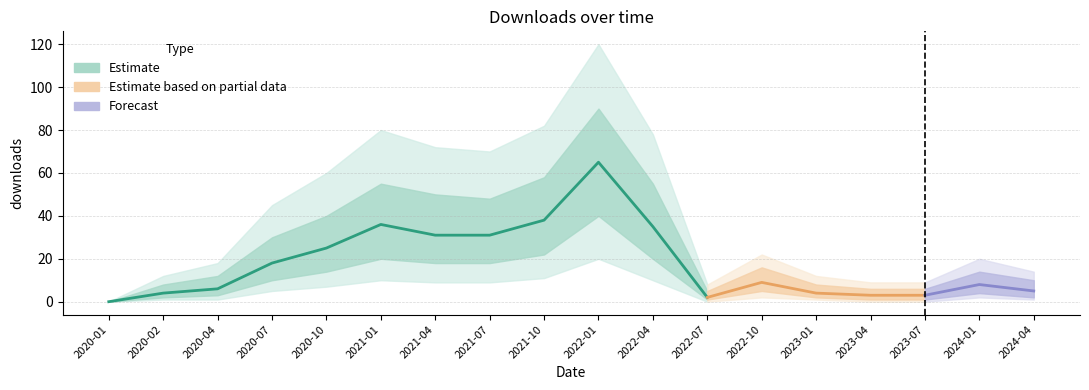

Where does the downloads_hi2 series first go above 22?

2020-07